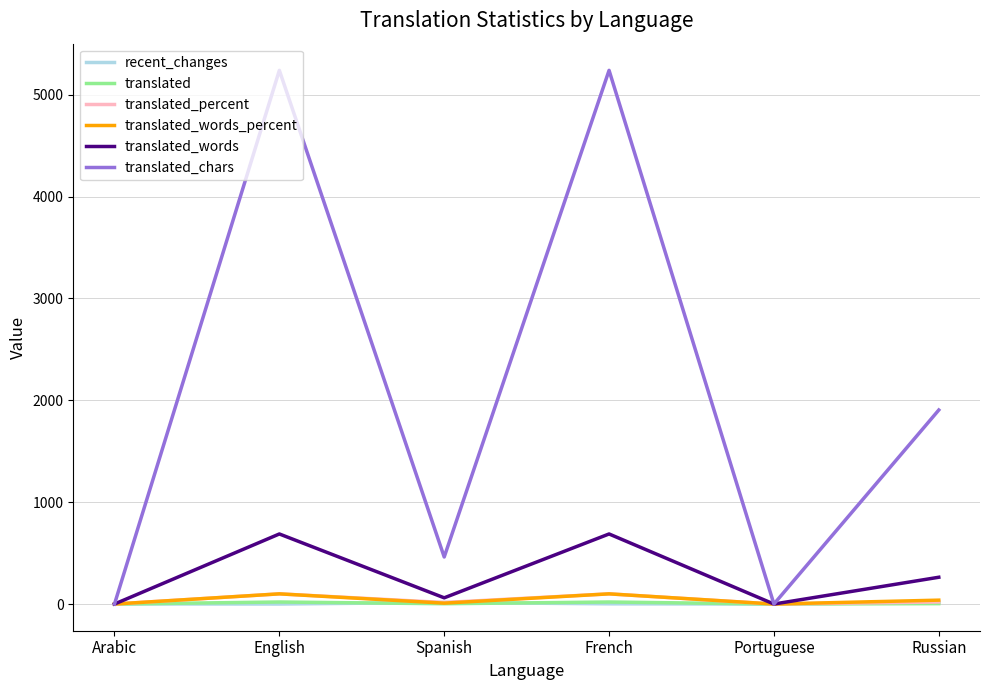

Is the value of translated_chars at Spanish greater than the value of translated_percent at Portuguese?

Yes